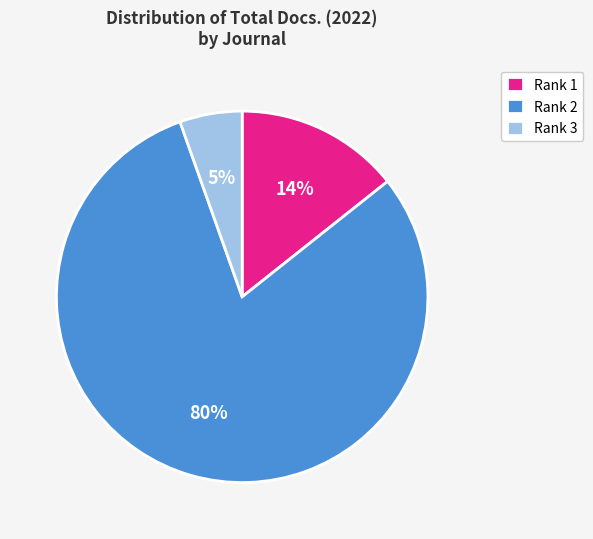

Count the number of slices in the pie.

3